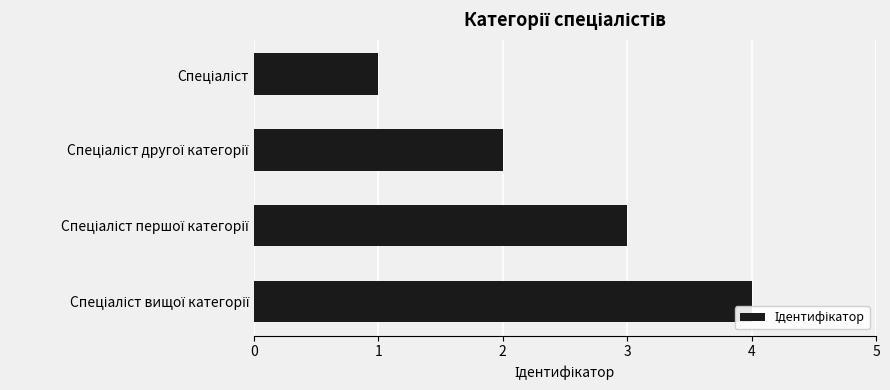

What is the difference between the maximum and minimum values?

3